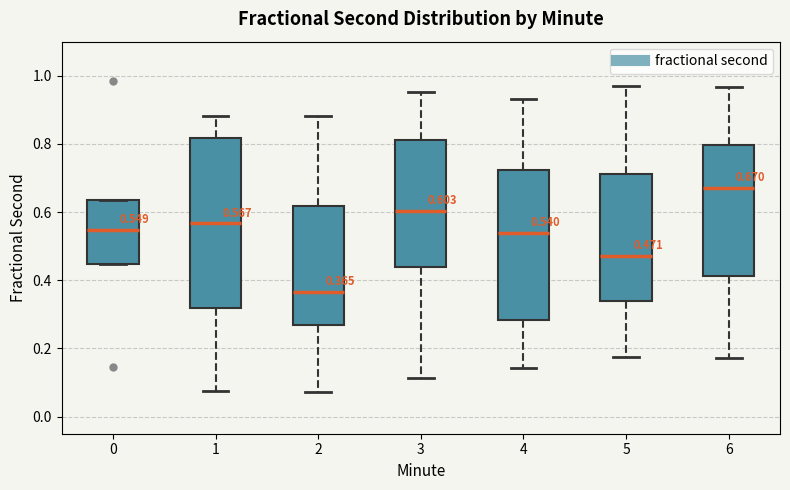

Which box has the lowest median line?

2